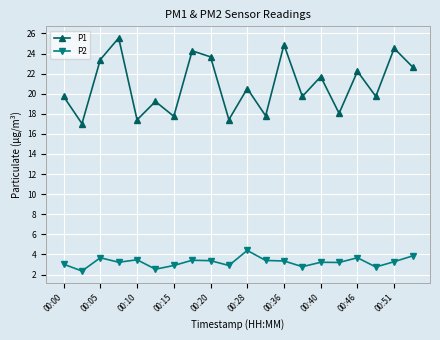

At how many categories does at least one series exceed 5?

20